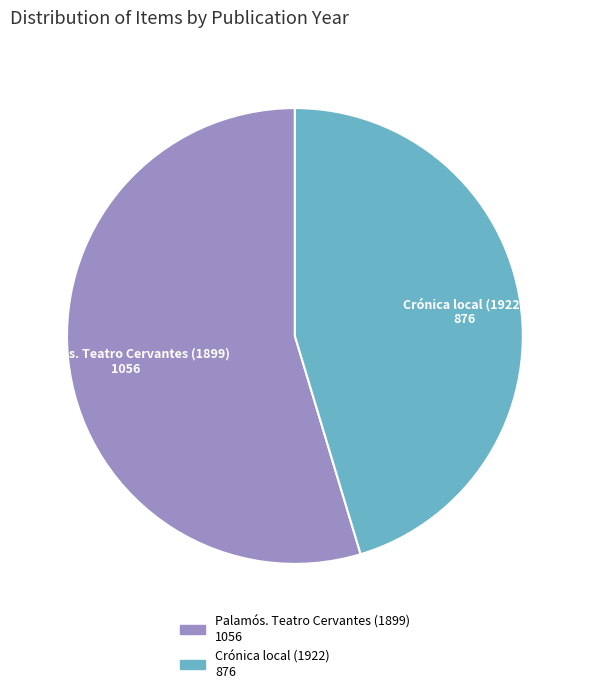

Which slice represents more than half of the pie?

Palamós. Teatro Cervantes (1899)